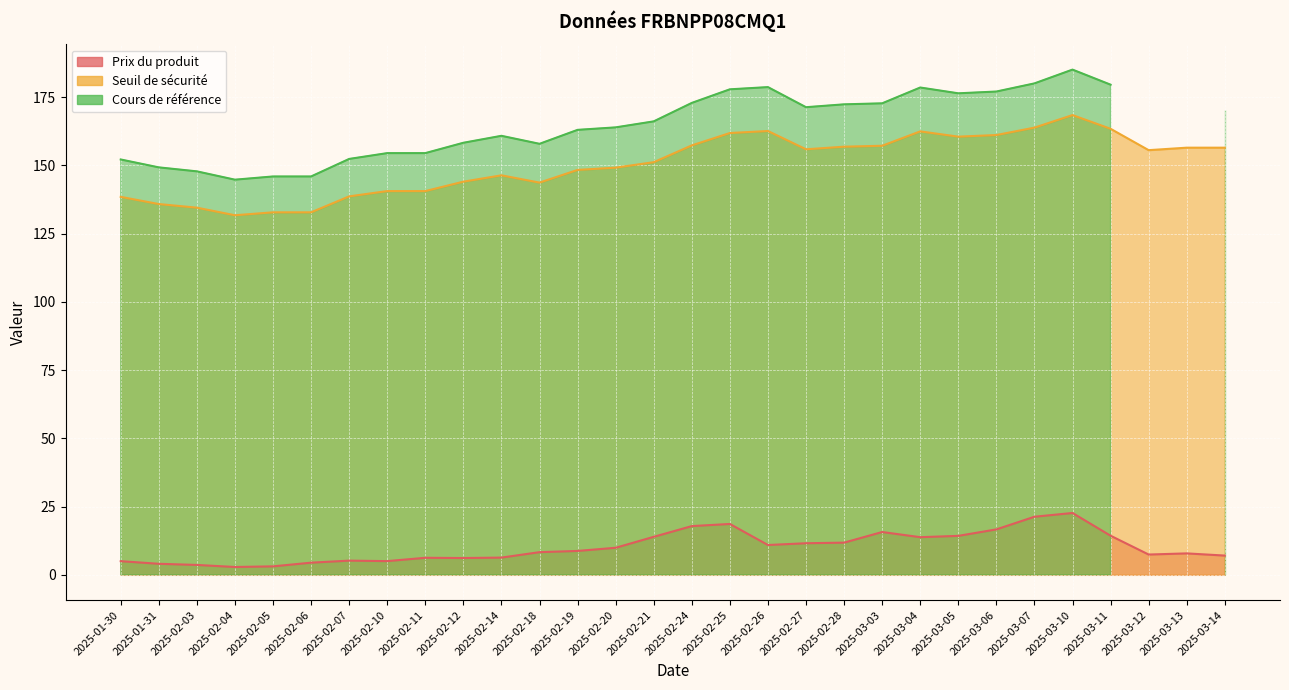

What is the difference between the maximum and minimum values in the Seuil de sécurité series?

36.7